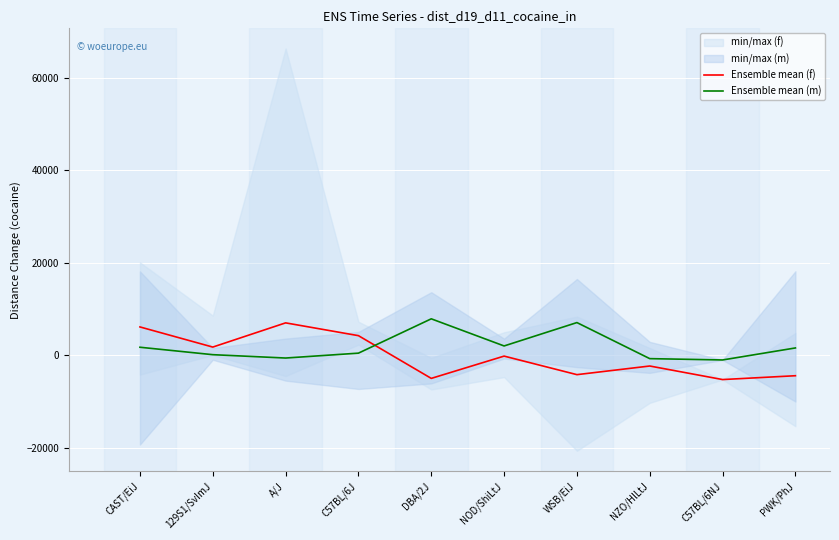

At DBA/2J, list the series in order from largest to smallest.

Ensemble mean (m), Ensemble mean (f)